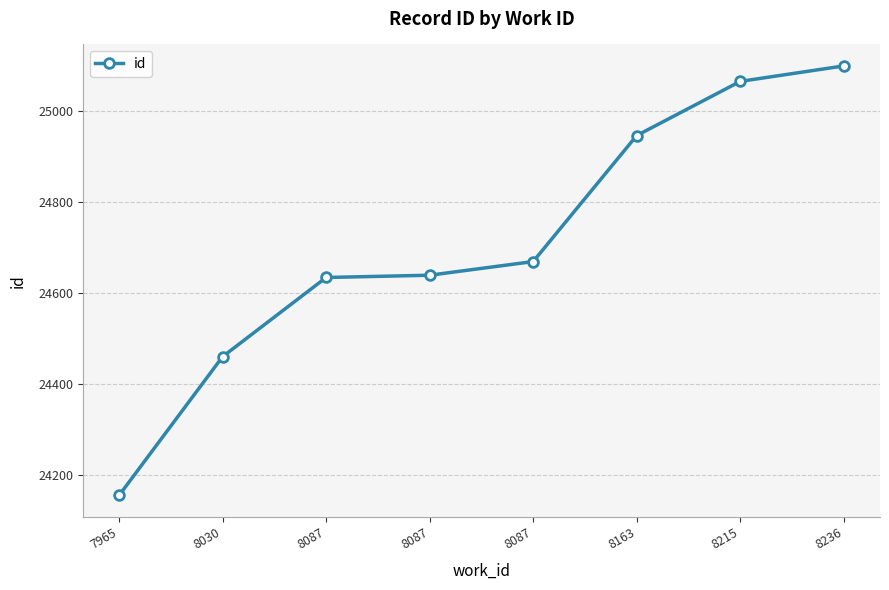

True or false: the data shows 8039 at 8236.

False